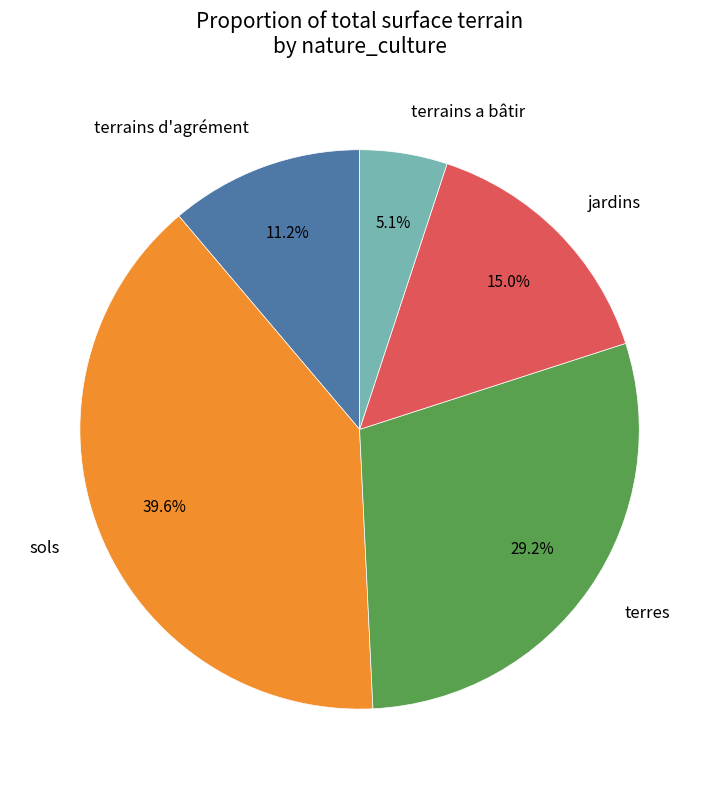

Which has a higher value, terrains d'agrément or terres?

terres